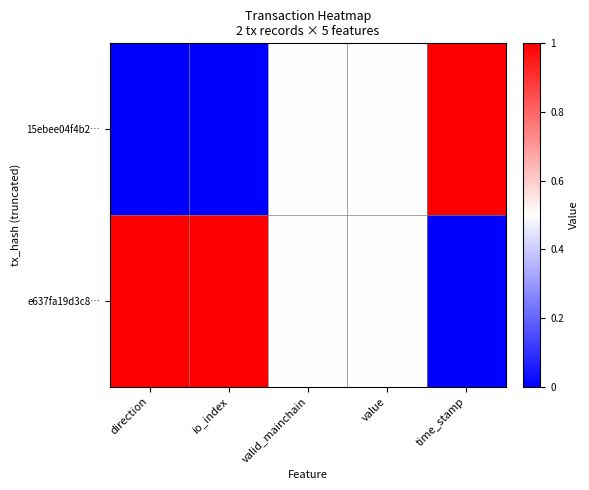

Rank the series by their average value, from highest to lowest.

e637fa19d3c8…, 15ebee04f4b2…